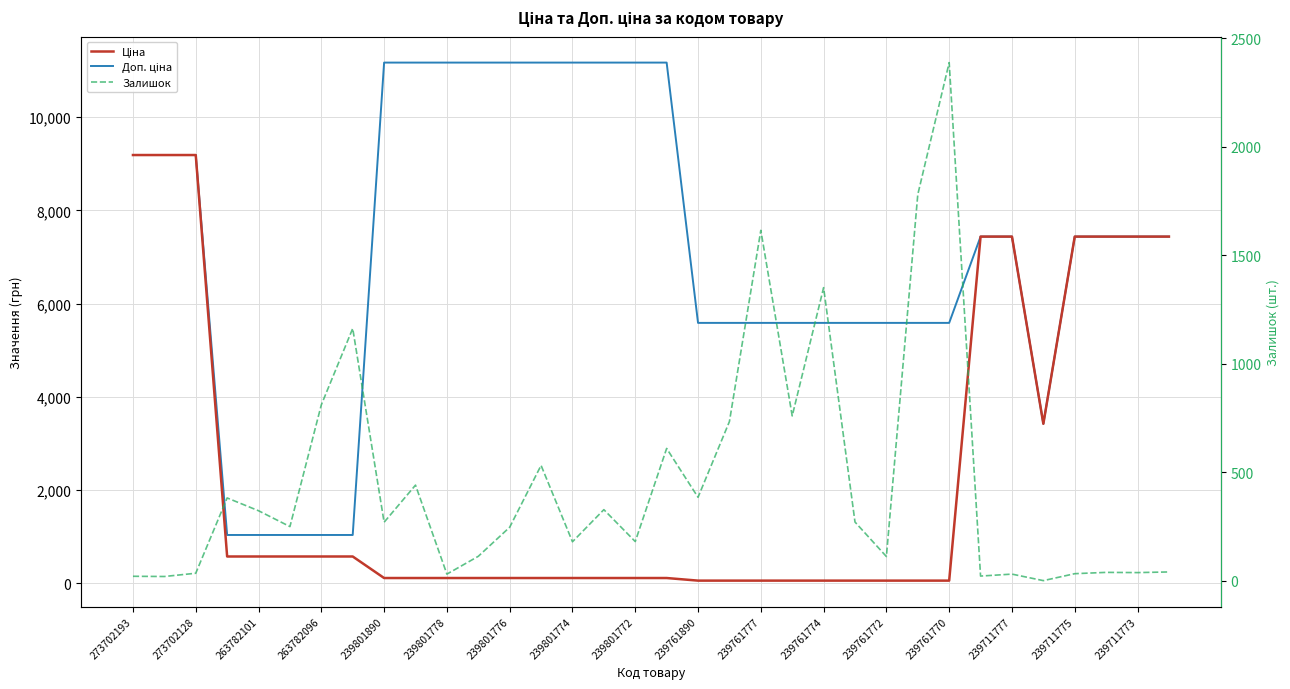

What is the value of the Залишок point at the 10th from the left?

440.0